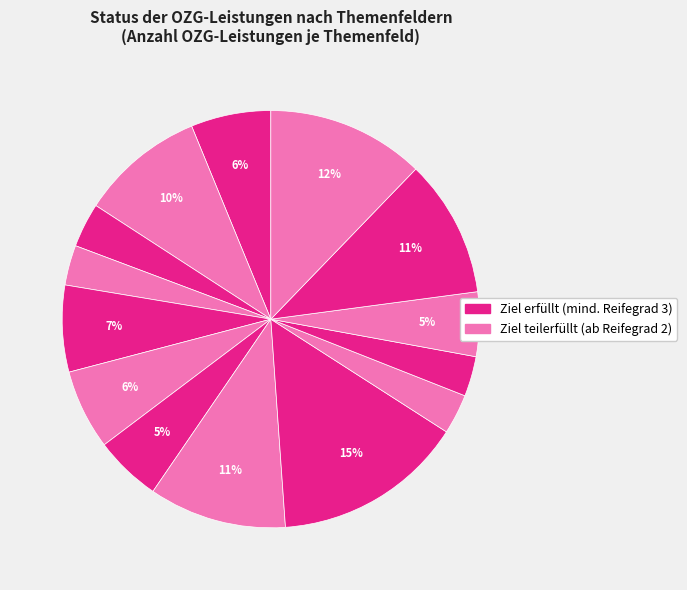

Count the number of slices in the pie.

14